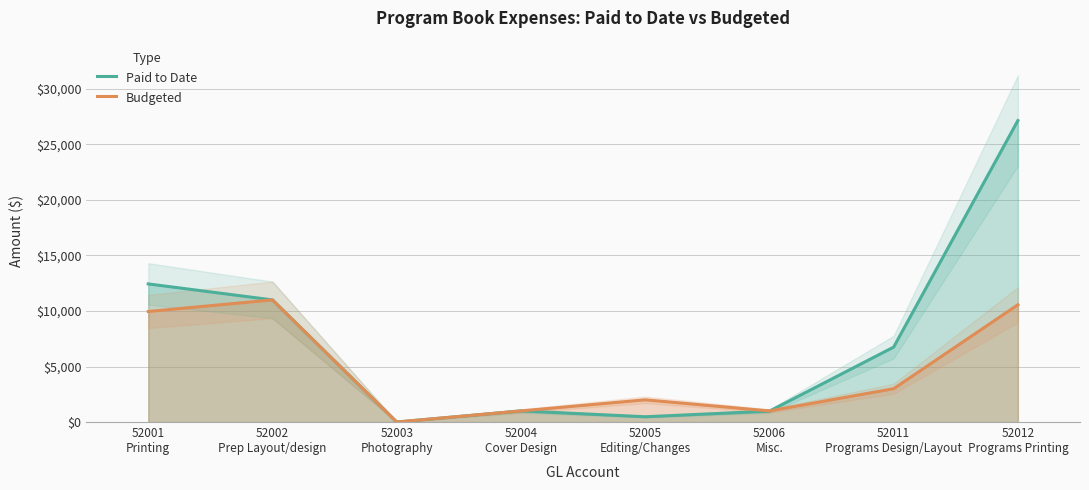

What is the value of the Budgeted point at the 7th from the left?

3000.0